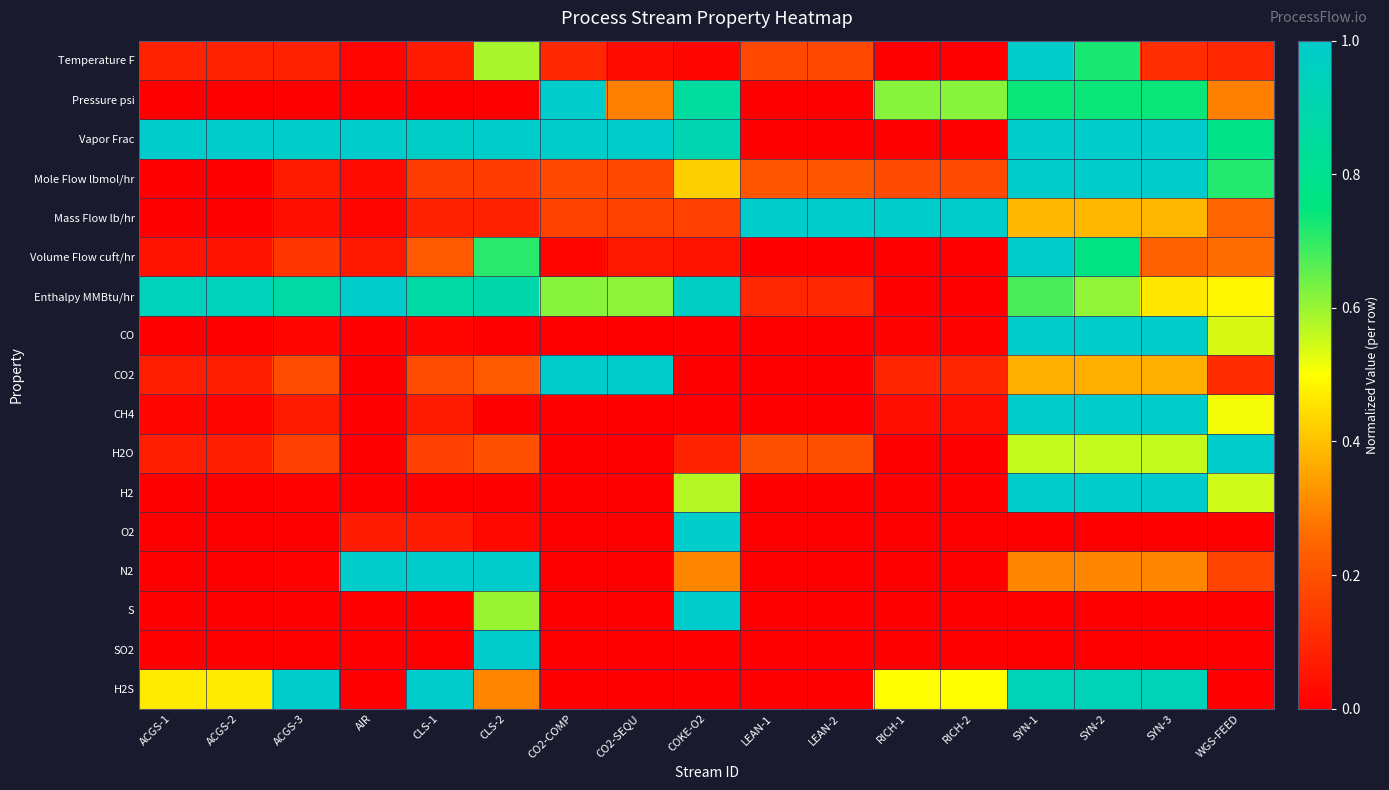

Which label corresponds to the largest value in the chart?

SYN-1